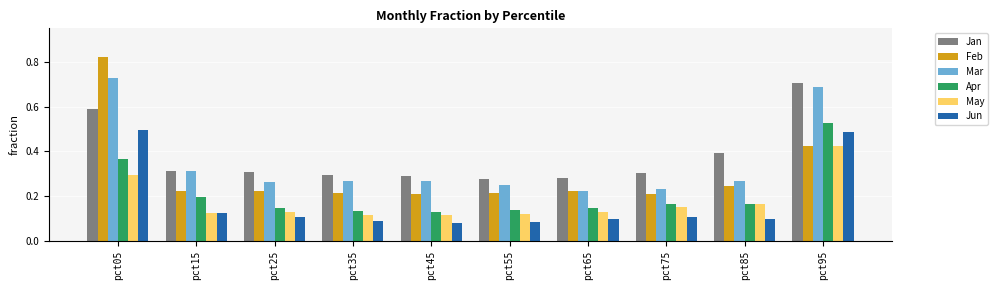

True or false: May has a value of 0.3 at pct75.

False